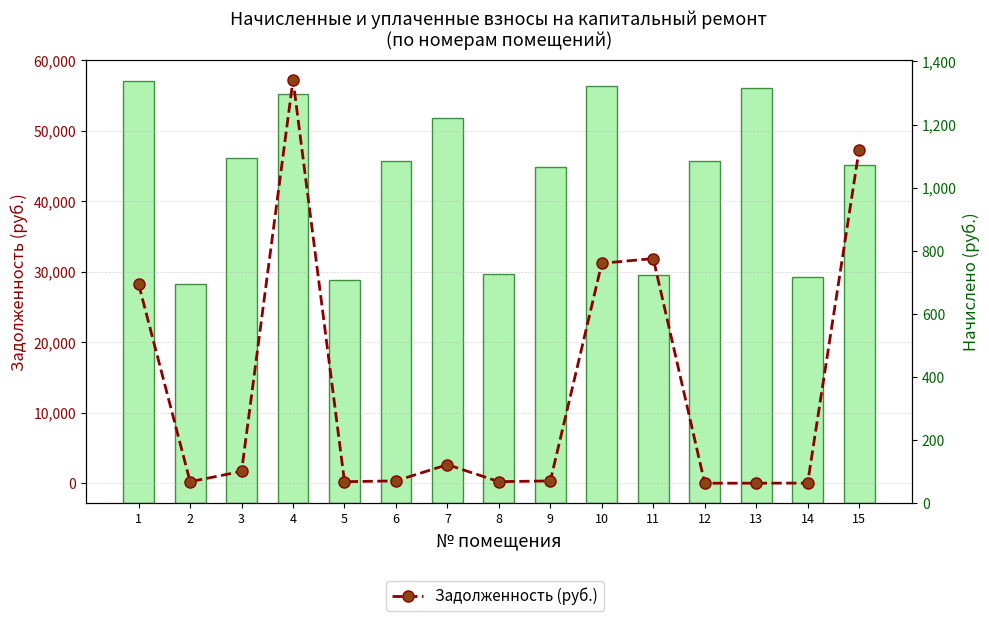

Which category has the lowest value in the Начислено (руб.) series?

2